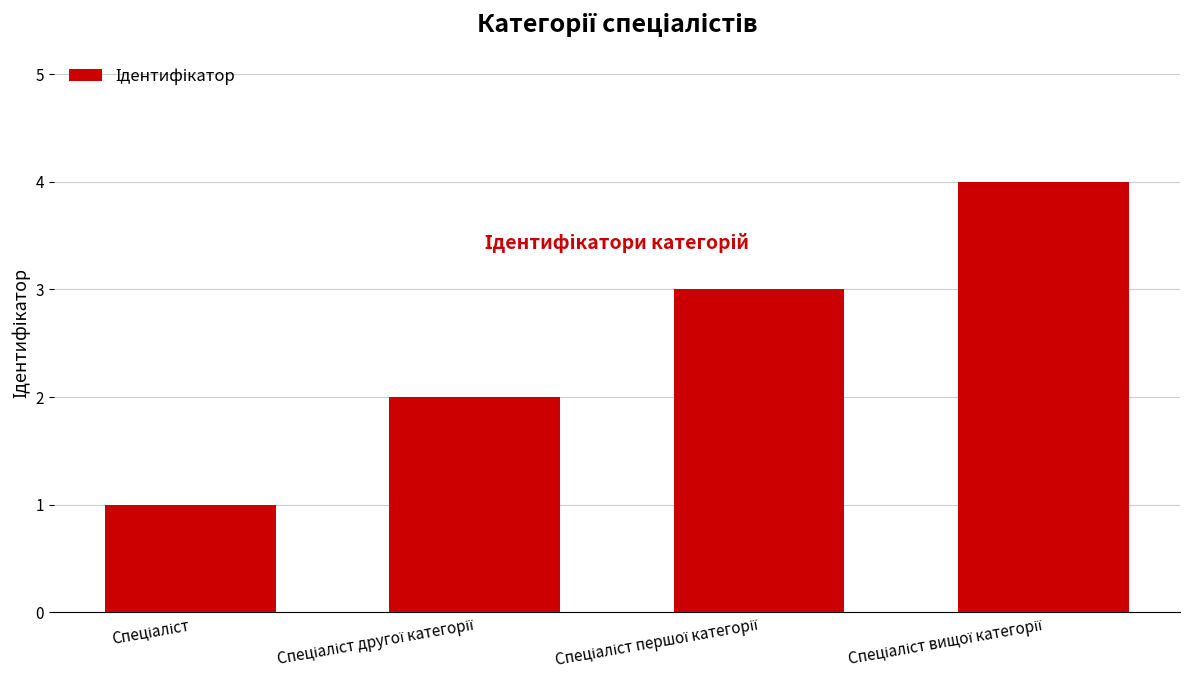

What is the difference between the maximum and minimum values?

3